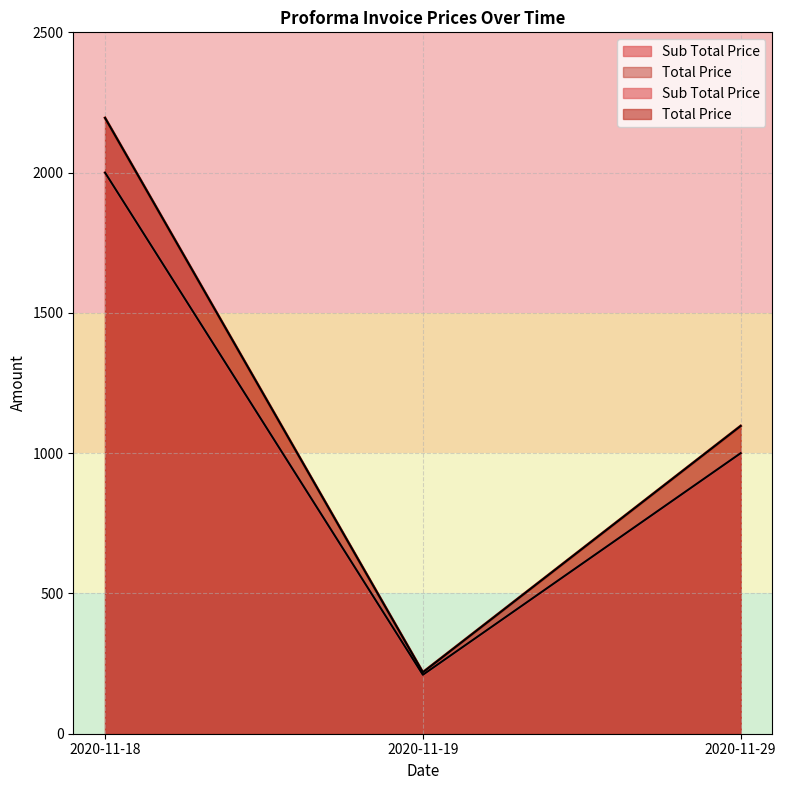

List the series in order of their overall mean, highest first.

Total Price, Sub Total Price